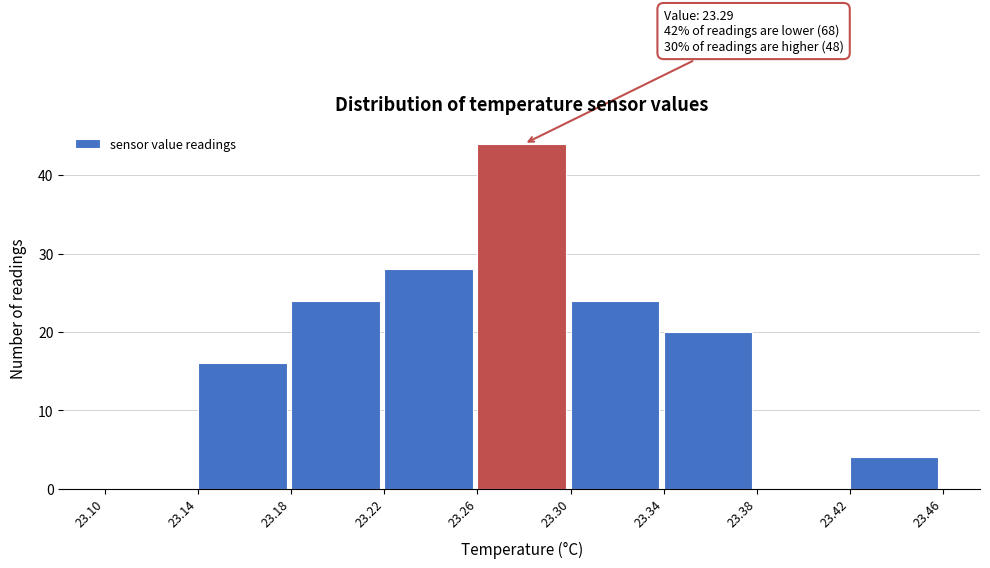

Over which range of the x-axis is the bar tallest?

23.26 to 23.30